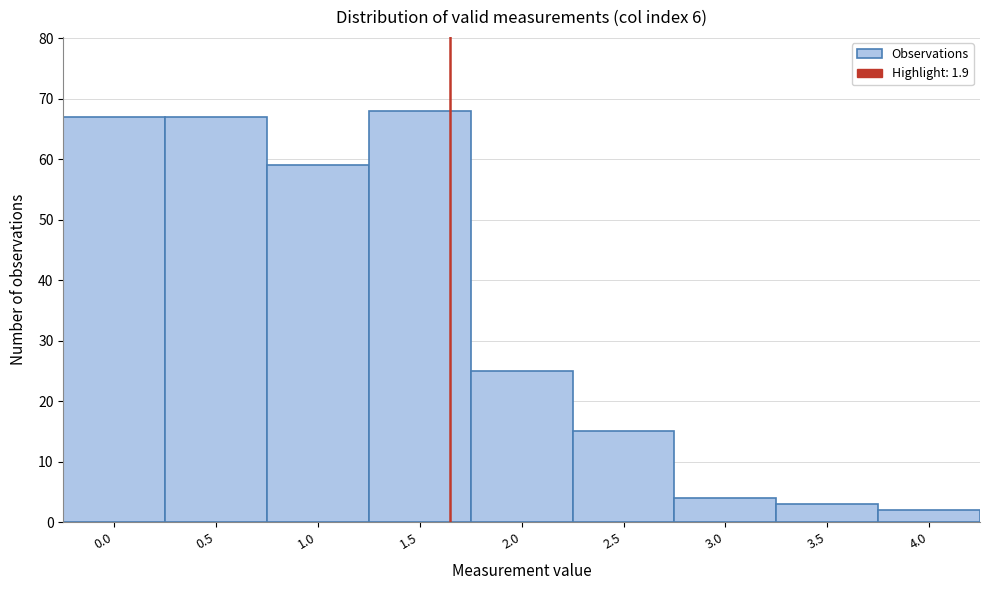

Reading left to right, list all the values displayed in this chart.

67	67	59	68	25	15	4	3	2